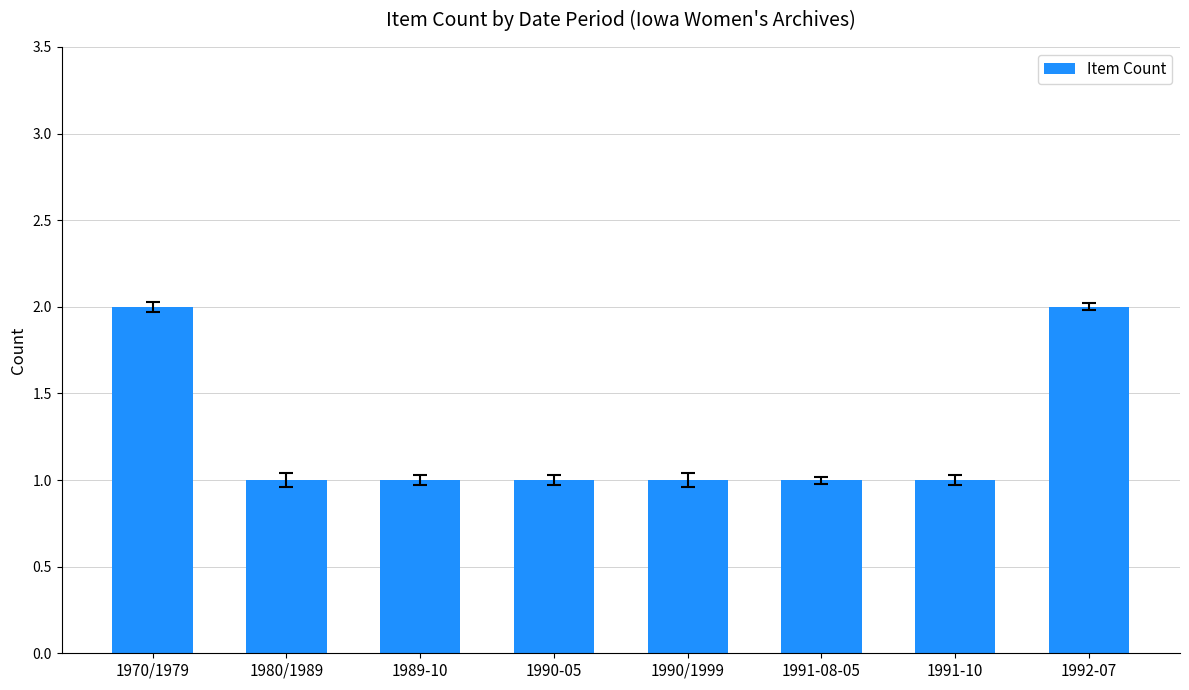

What is the maximum value shown in the chart?

2